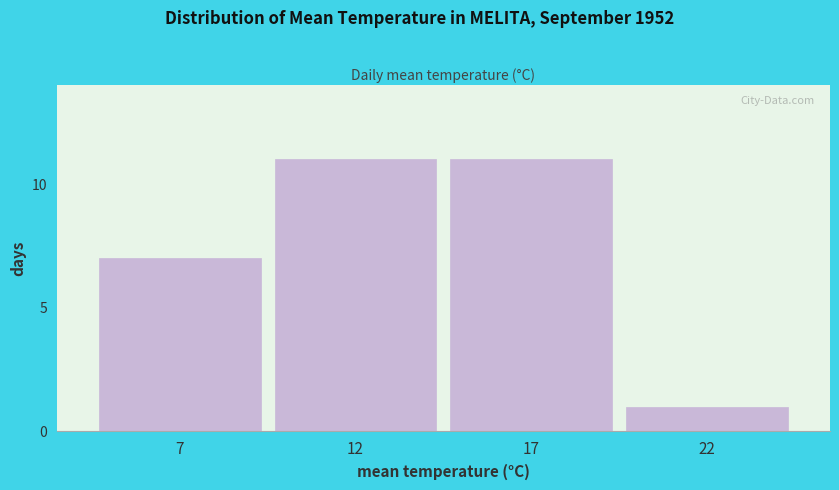

Reading left to right, transcribe all the data shown in this chart.

7=7	12=11	17=11	22=1